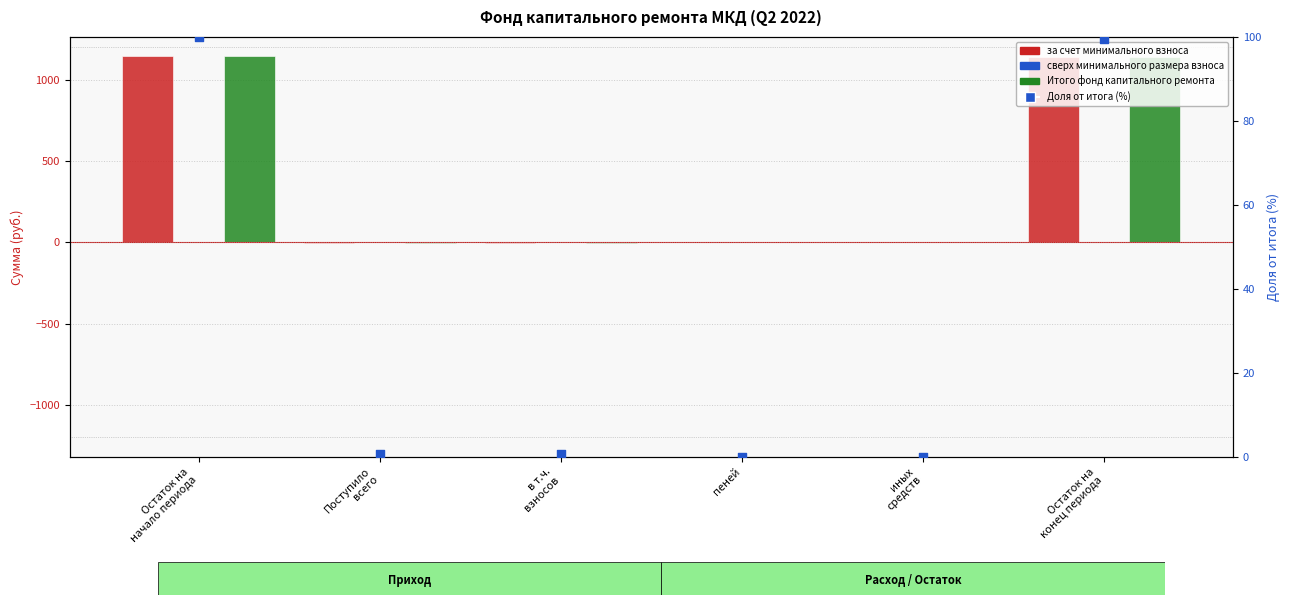

Which series contains the lowest Y value?

за счет минимального взноса